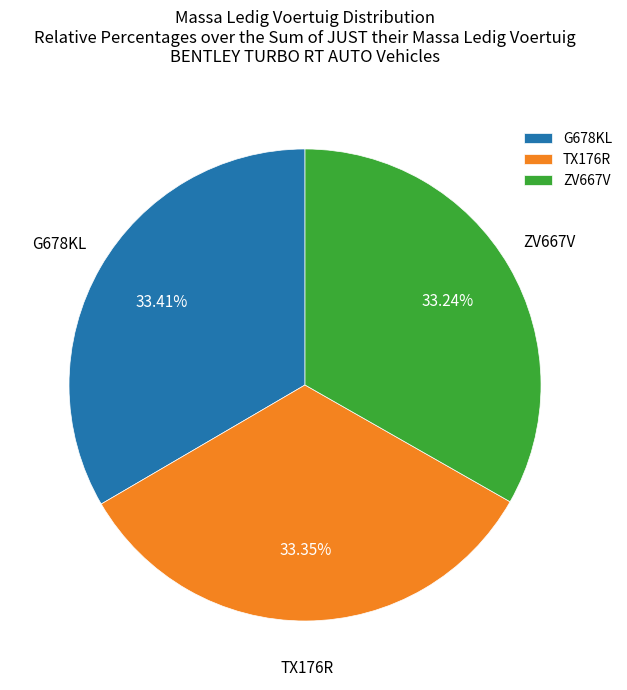

Does any single category account for the majority?

No